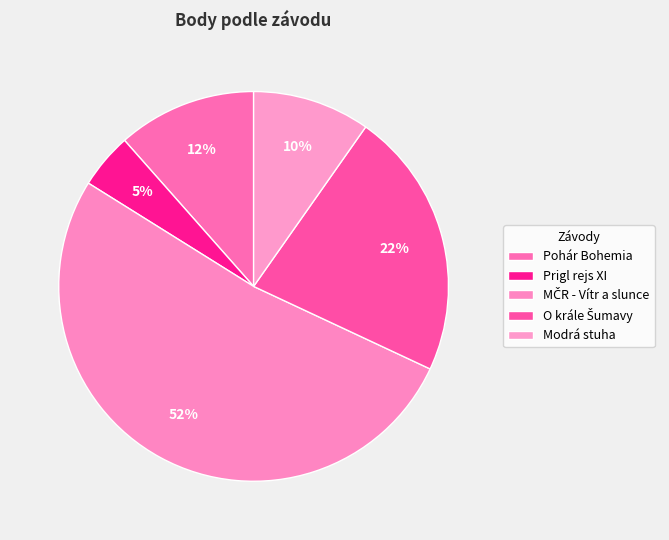

The Pohár Bohemia slice represents 1% of the pie. True or false?

False